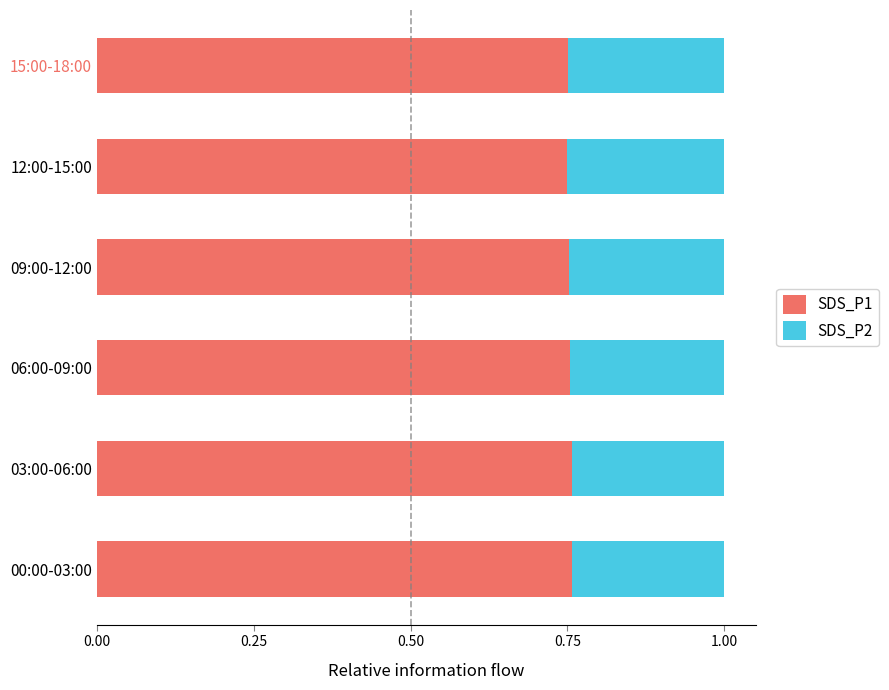

How many SDS_P1 values are between 0 and 1?

6